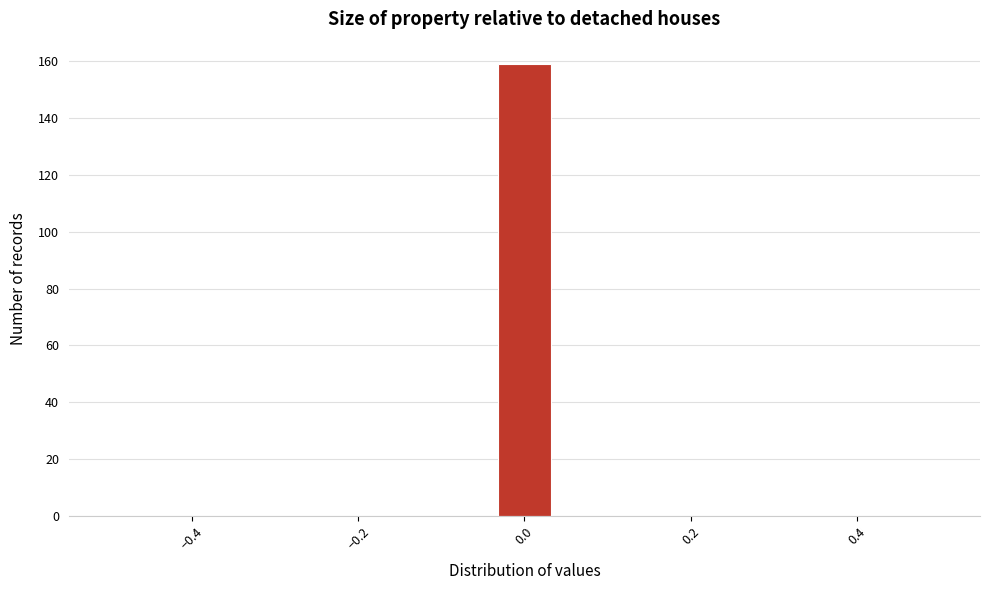

Around what value on the x-axis is the tallest bar? Give the approximate position of its centre, as read against the axis.

0.00